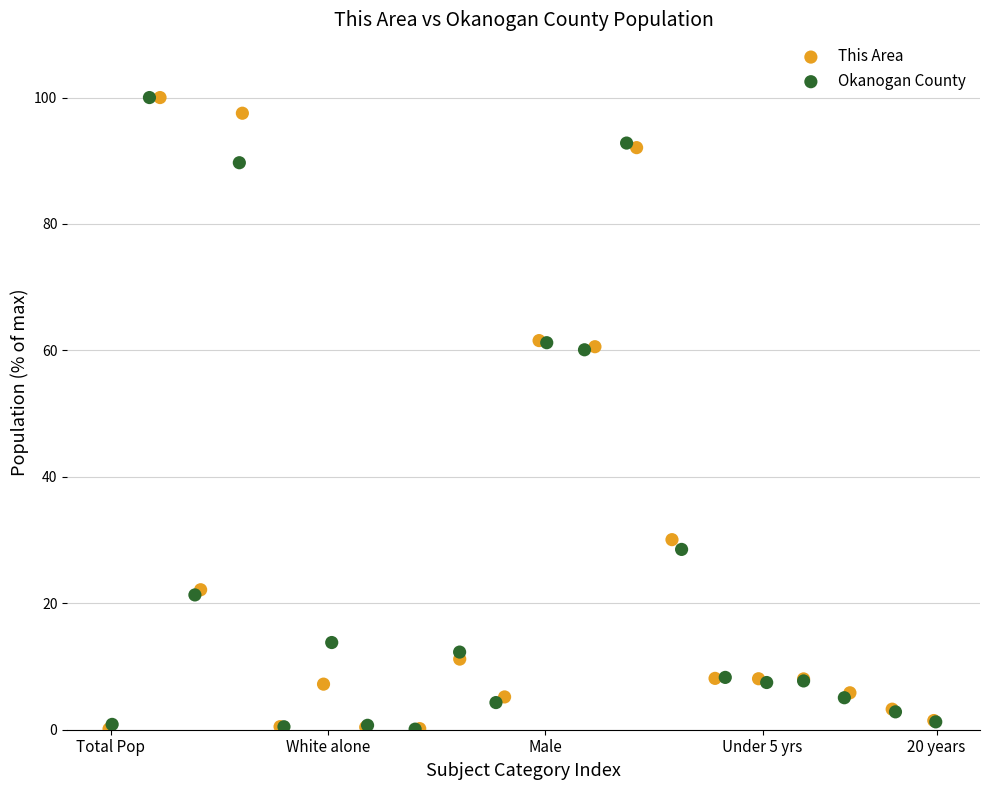

What are all the series names shown in the legend?

This Area, Okanogan County